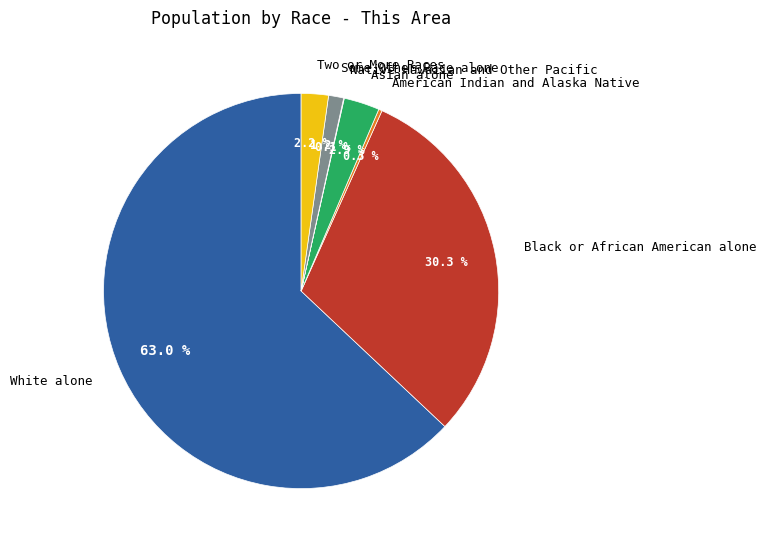

What is the majority slice?

White alone